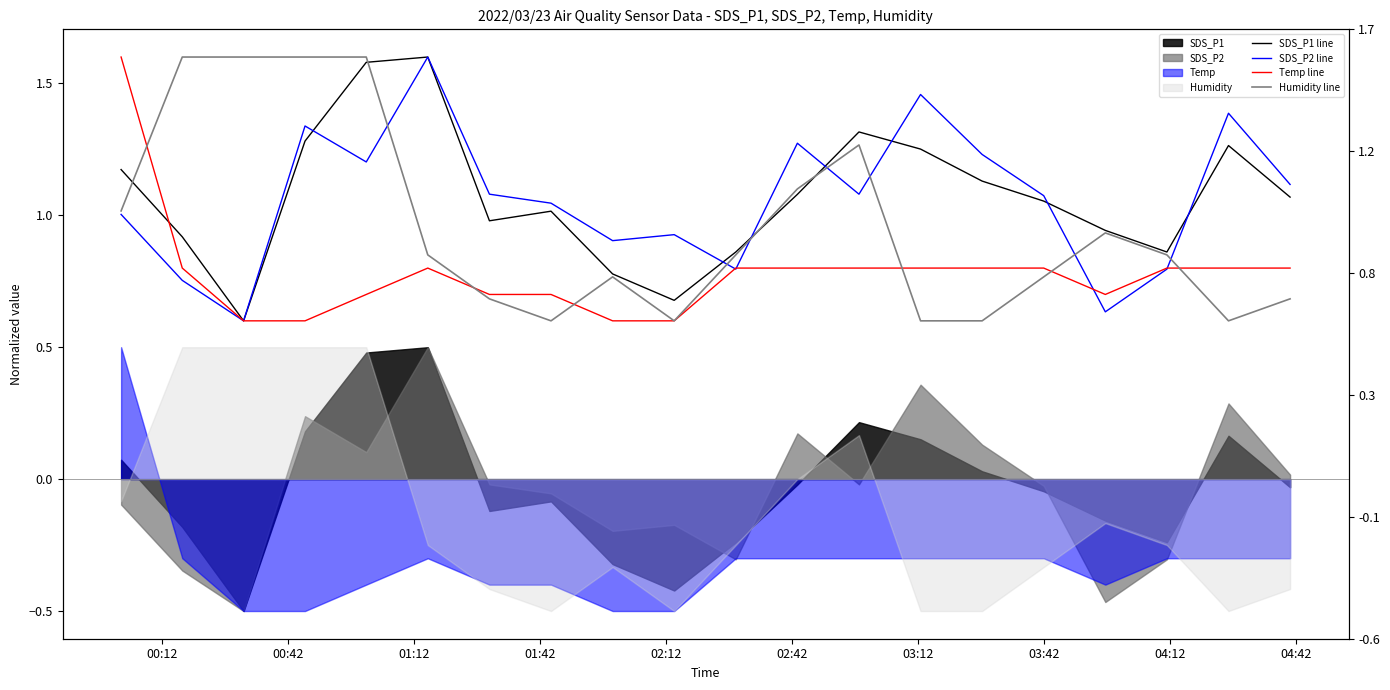

In Temp line, how many points are higher than both neighbors (excluding endpoints)?

1